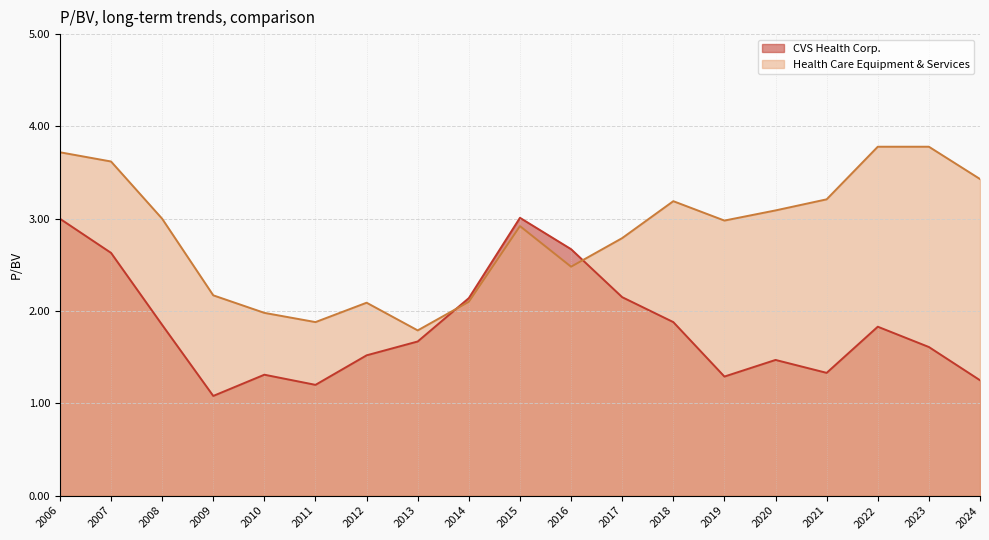

The value of Health Care Equipment & Services at 2024 is 0.9. True or false?

False